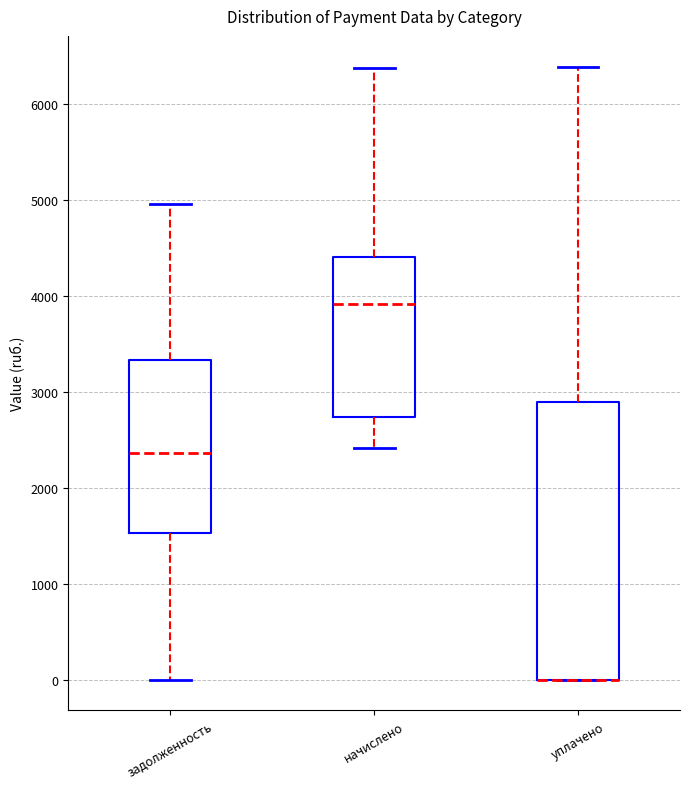

Reading left to right, transcribe this box plot: for each box, give where its median line is, the range the box spans, and where its two whiskers end, as read against the y-axis. The values are not printed on the chart, so give them approximately, as read against the axis.

задолженность: median 2400, box 1500 to 3300, whiskers 0 to 5000
начислено: median 3900, box 2700 to 4400, whiskers 2400 to 6400
уплачено: median 0 (drawn on the box's lower edge), box 0 to 2900, whiskers 0 to 6400